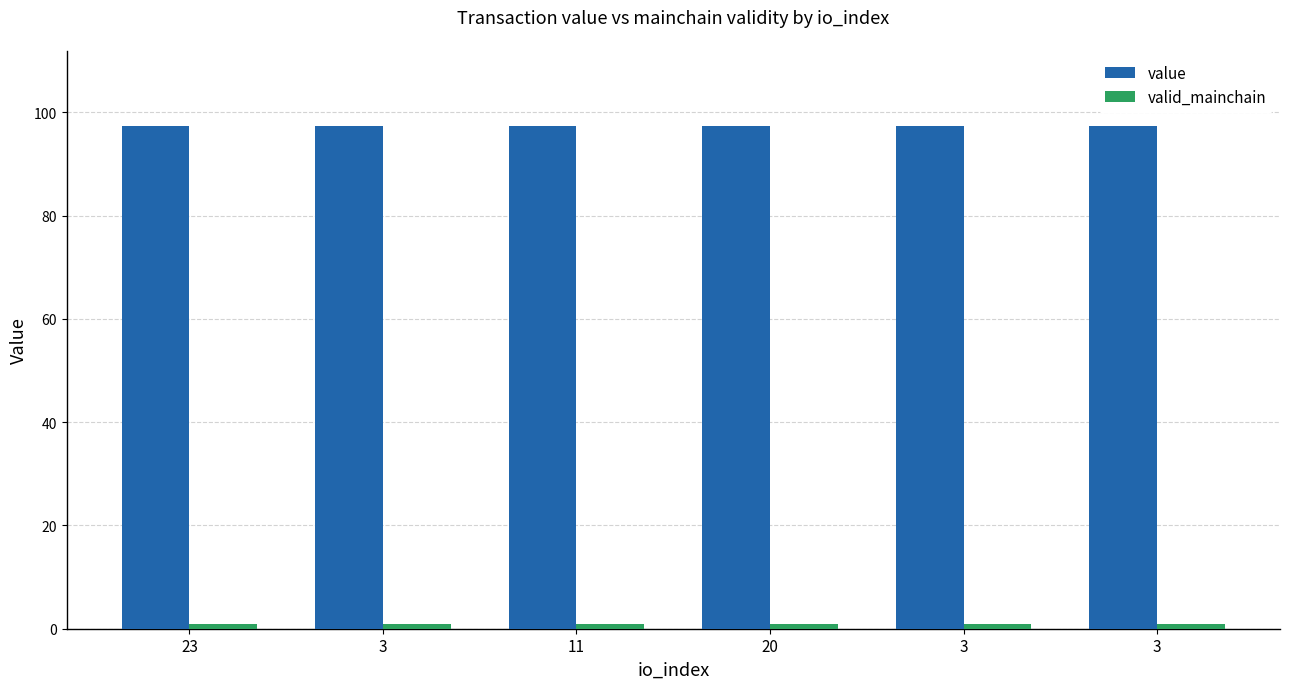

How many bars are there in total?

12